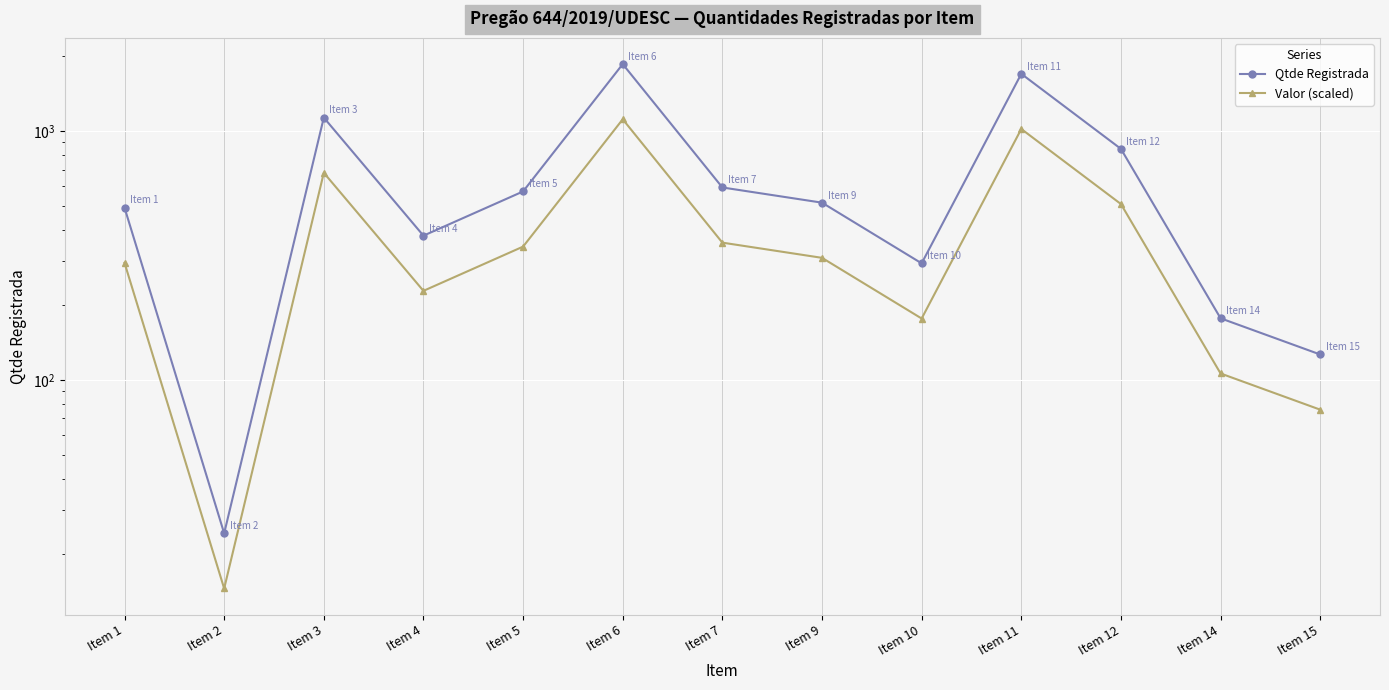

The value of Valor (scaled) at Item 9 is 309.2. True or false?

True